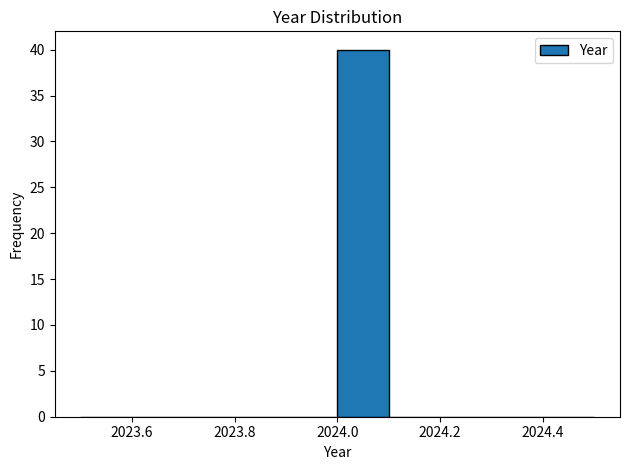

How tall is the bar that spans 2024.0 to 2024.1 on the x-axis? The values are not printed on the chart, so give them approximately, as read against the axis.

40